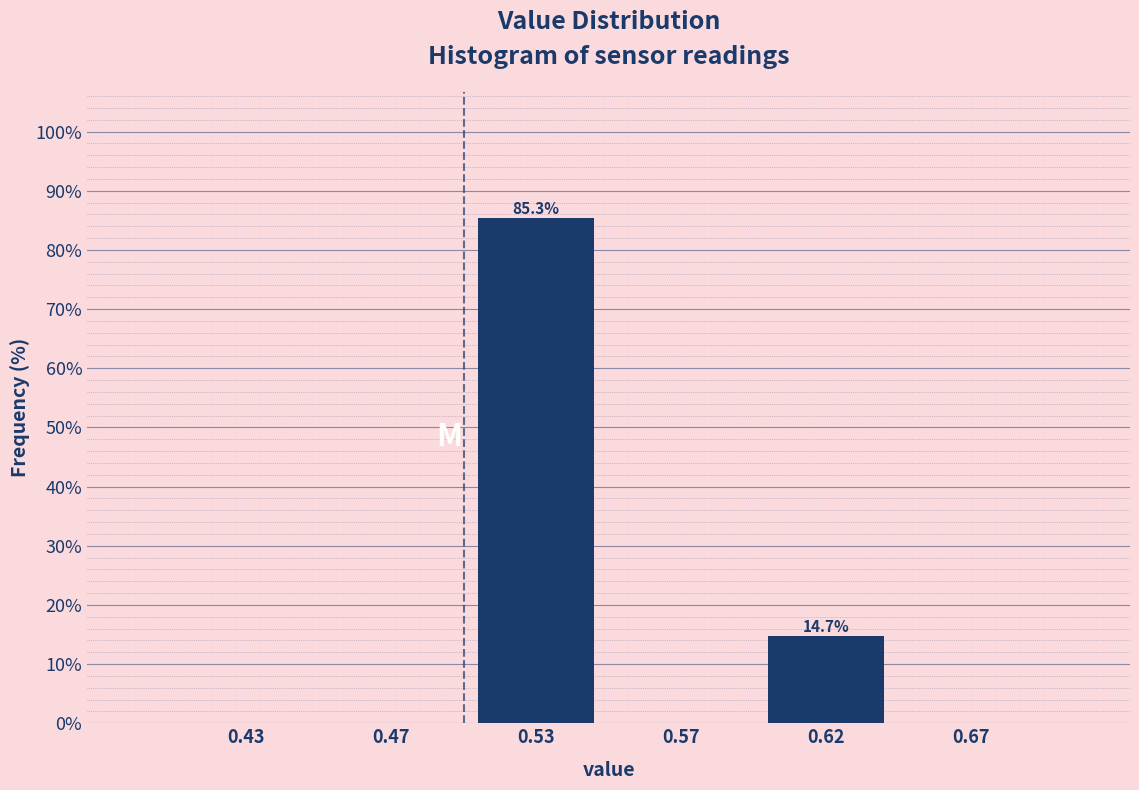

Reading left to right, extract all data points from this chart.

0.43=0.0	0.47=0.0	0.53=85.3	0.57=0.0	0.62=14.7	0.67=0.0